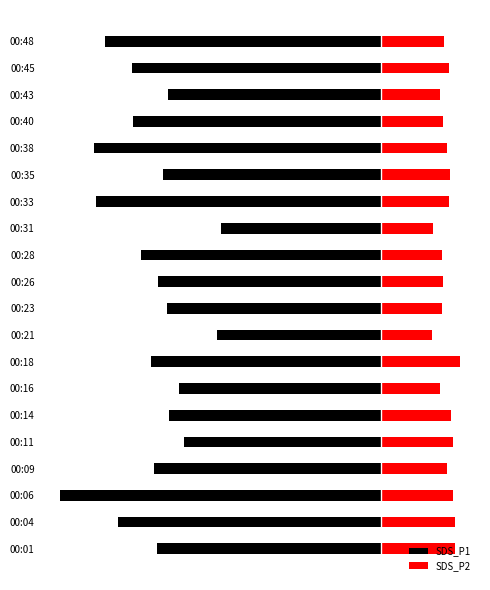

What is the difference between the SDS_P2 values at 00:21 and 00:45?

0.7